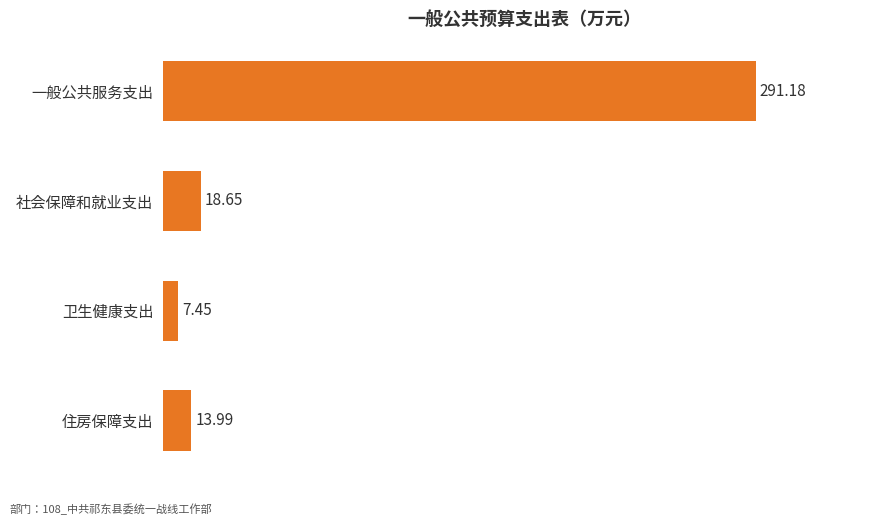

What is the change in value from 社会保障和就业支出 to 住房保障支出?

-4.7